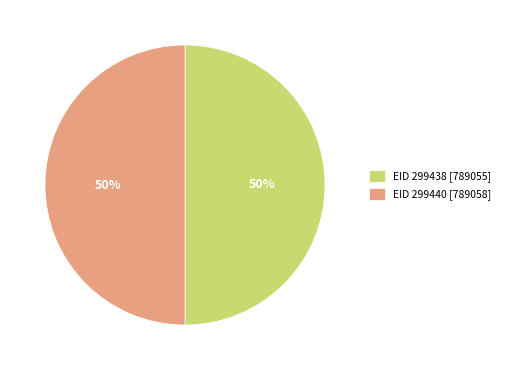

Do EID 299440 [789058] and EID 299438 [789055] together represent more than half of the pie?

Yes